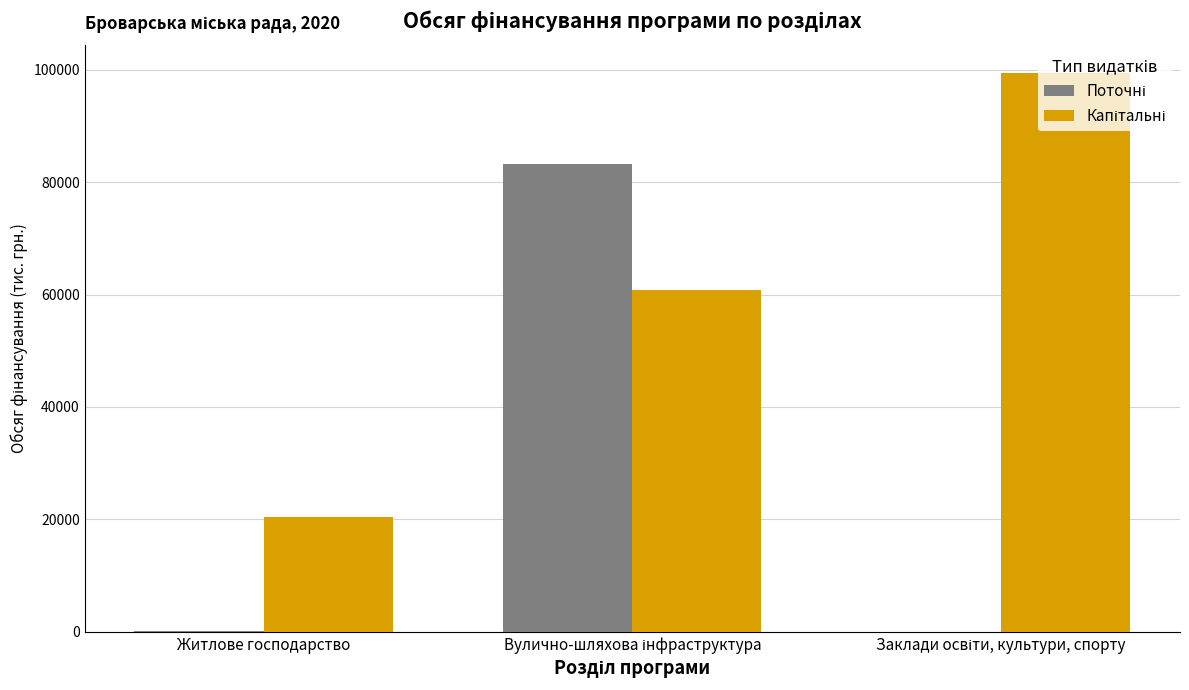

Are the bars horizontal?

No